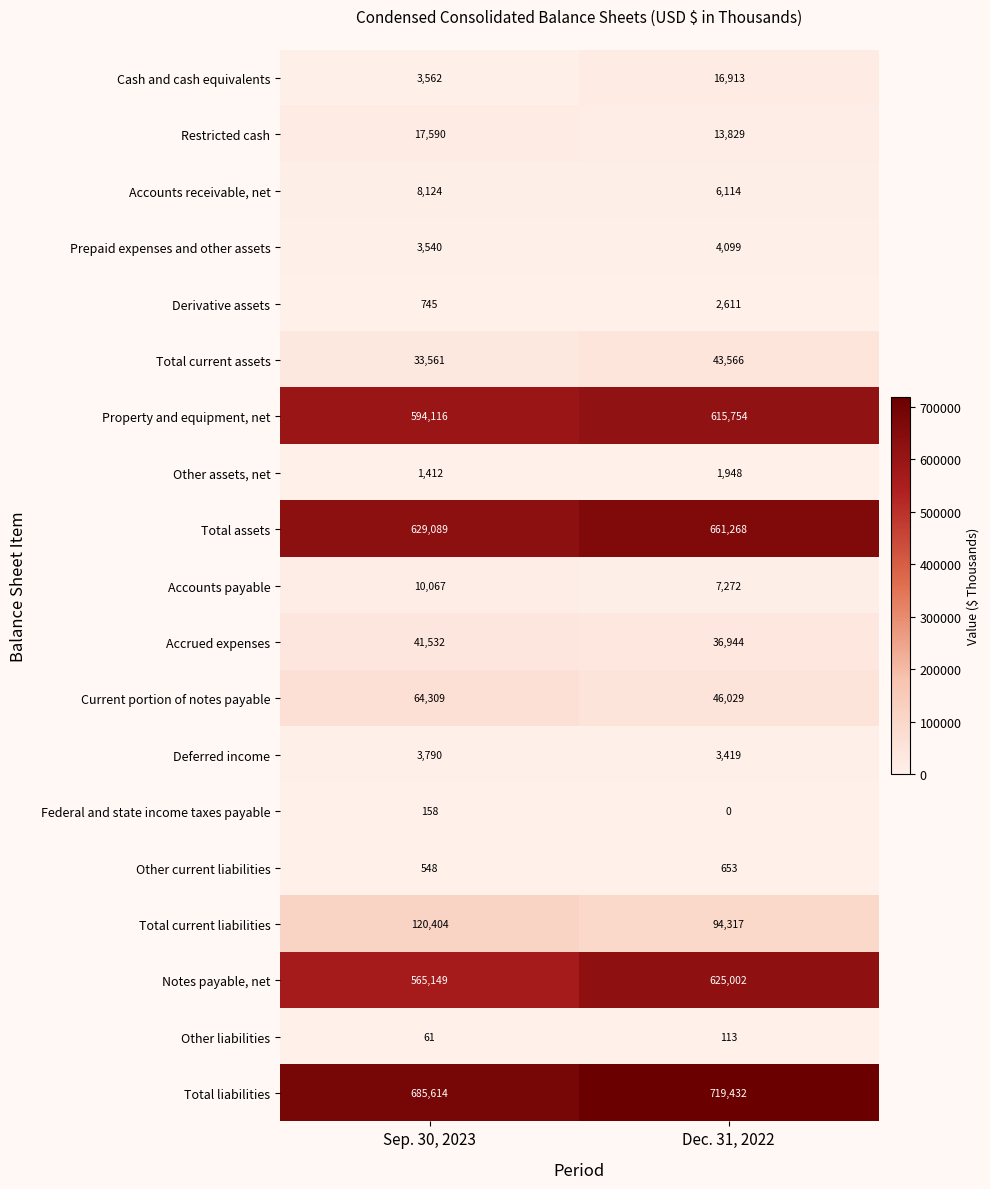

What is the difference between the maximum and minimum values in the Accrued expenses series?

4588